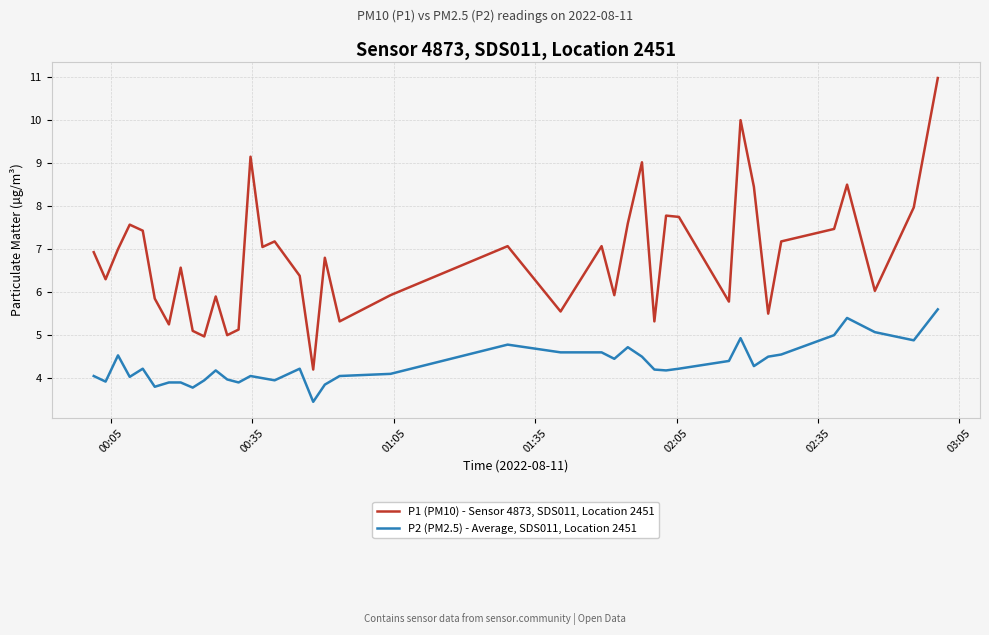

Rank the series by their average value, from highest to lowest.

P1 (PM10) - Sensor 4873, SDS011, Location 2451, P2 (PM2.5) - Average, SDS011, Location 2451